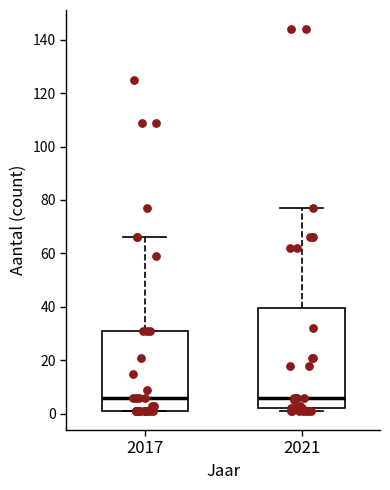

Which box is the tallest, from its lower edge to its upper edge?

2021